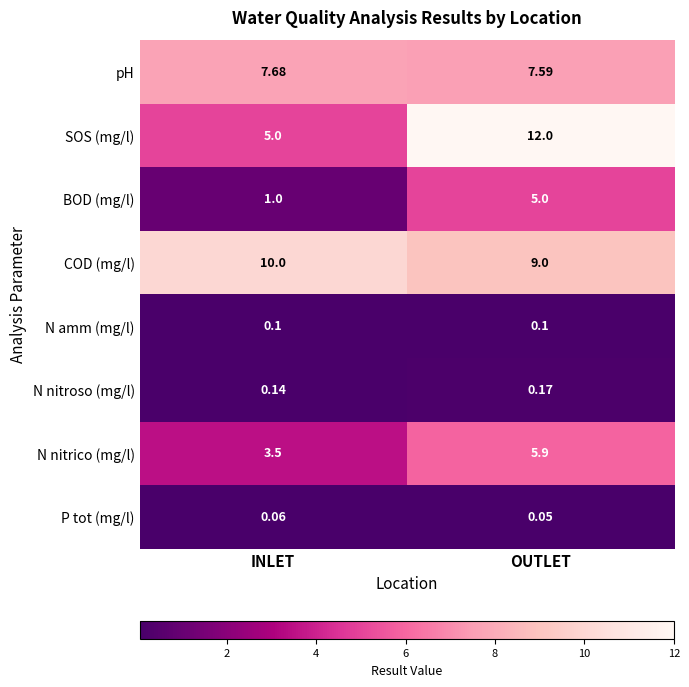

At how many categories does at least one series exceed 6?

2